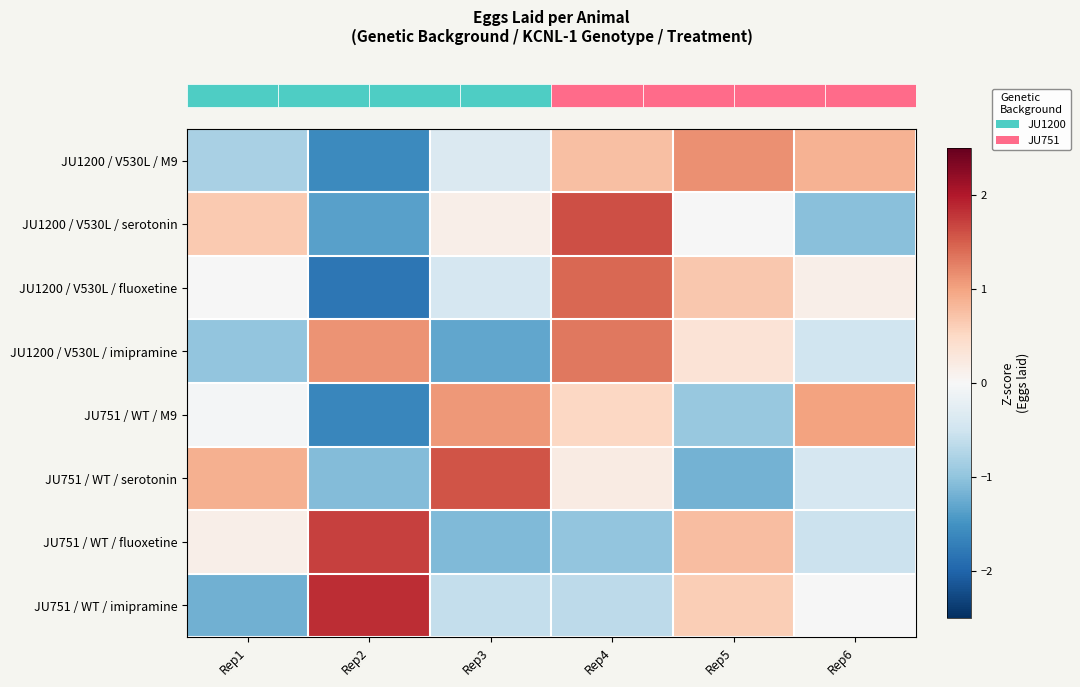

Which label corresponds to the smallest value in the chart?

Rep2